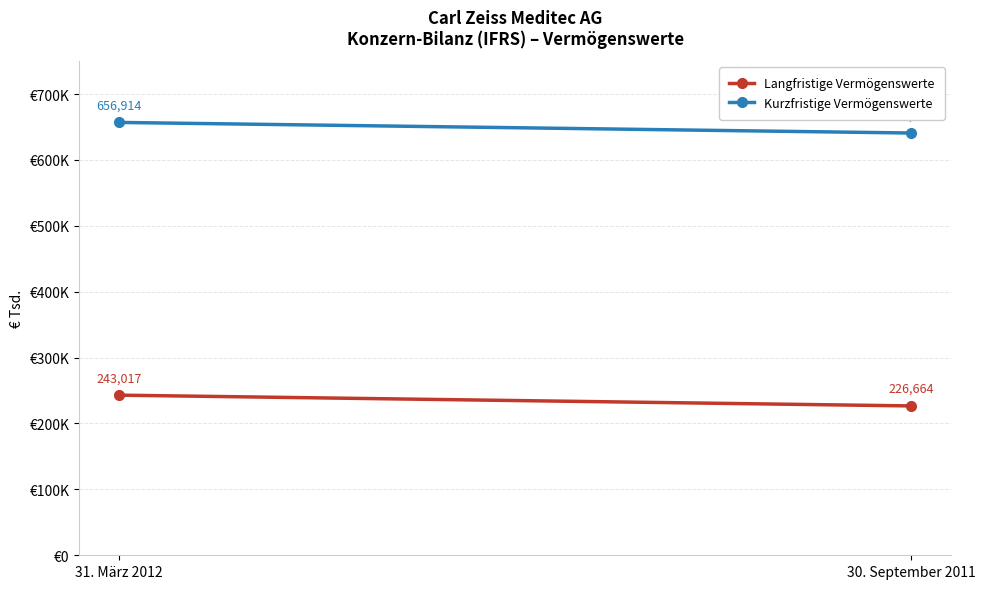

Count the Kurzfristige Vermögenswerte values in the range 640830 to 656914.

2